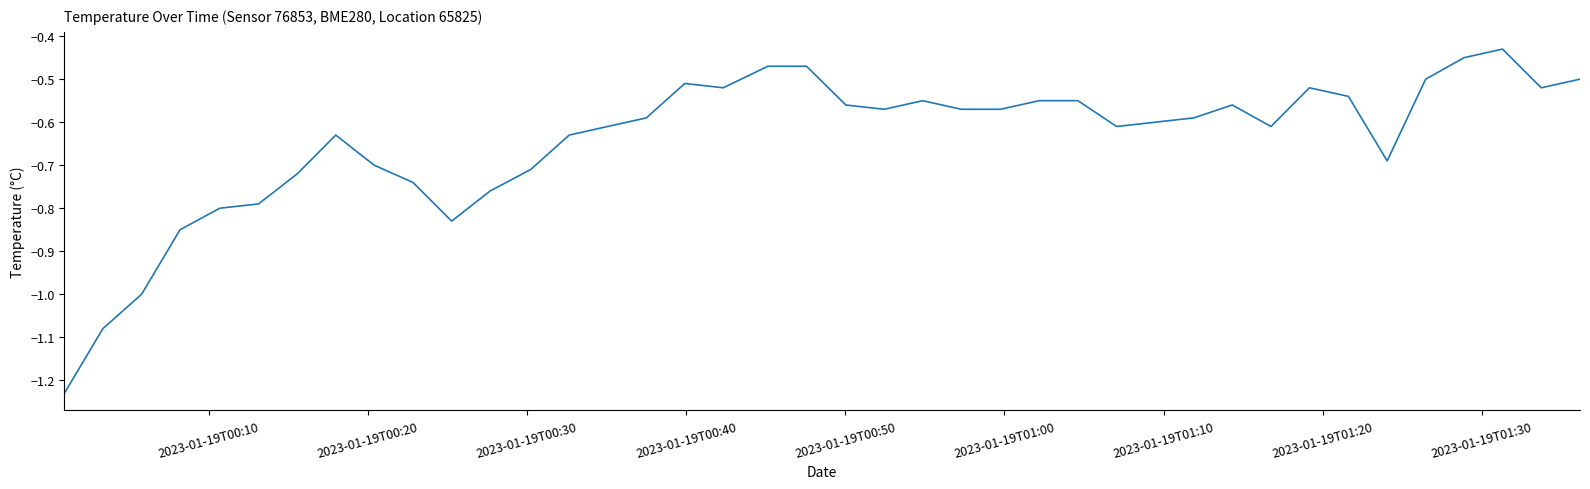

What is the difference between the maximum and minimum values?

0.8